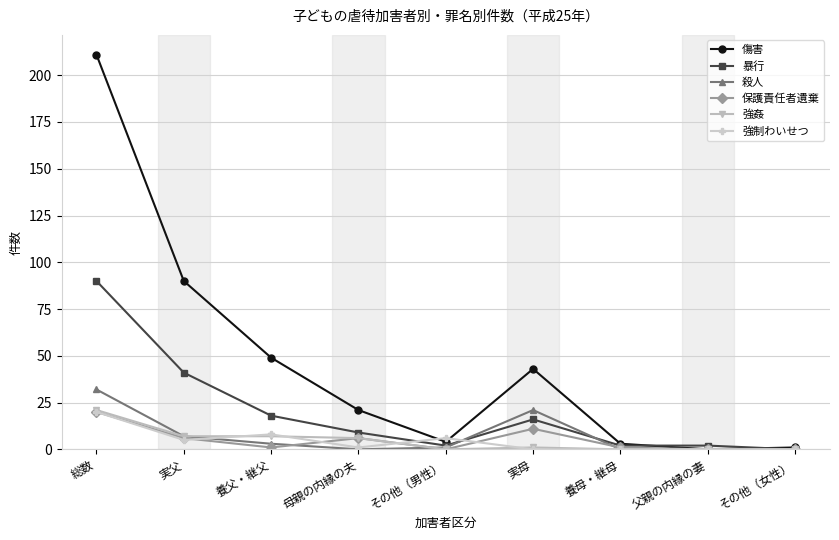

Is the value of 殺人 at 養母・継母 greater than the value of 傷害 at その他（男性）?

No